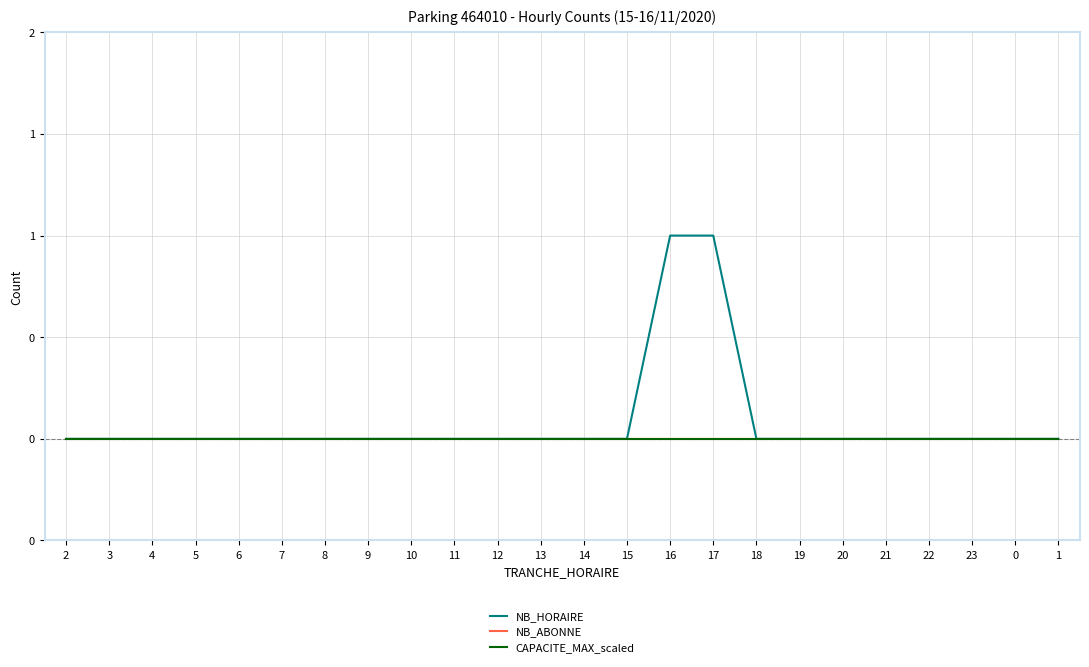

Does the chart have visible grid lines?

Yes